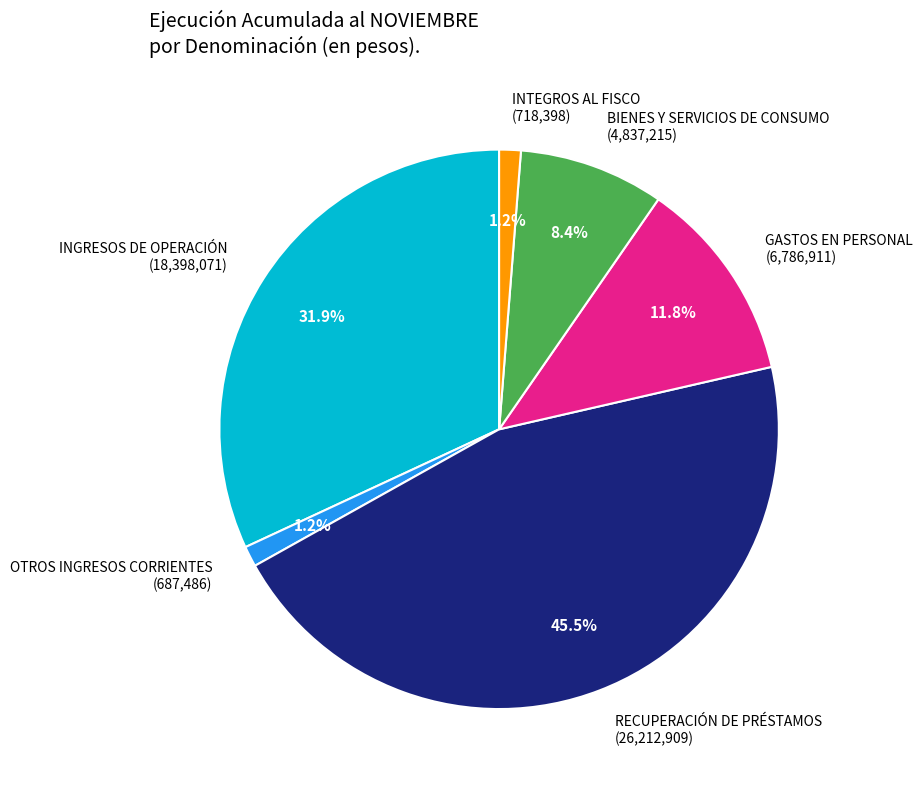

Do OTROS INGRESOS CORRIENTES and BIENES Y SERVICIOS DE CONSUMO together represent more than half of the pie?

No